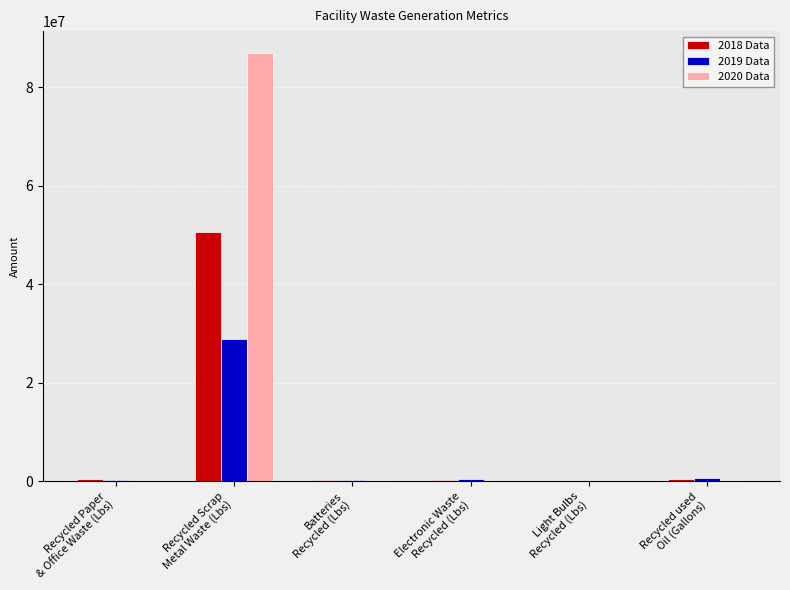

What is the sum of all 2018 Data values?

51772700